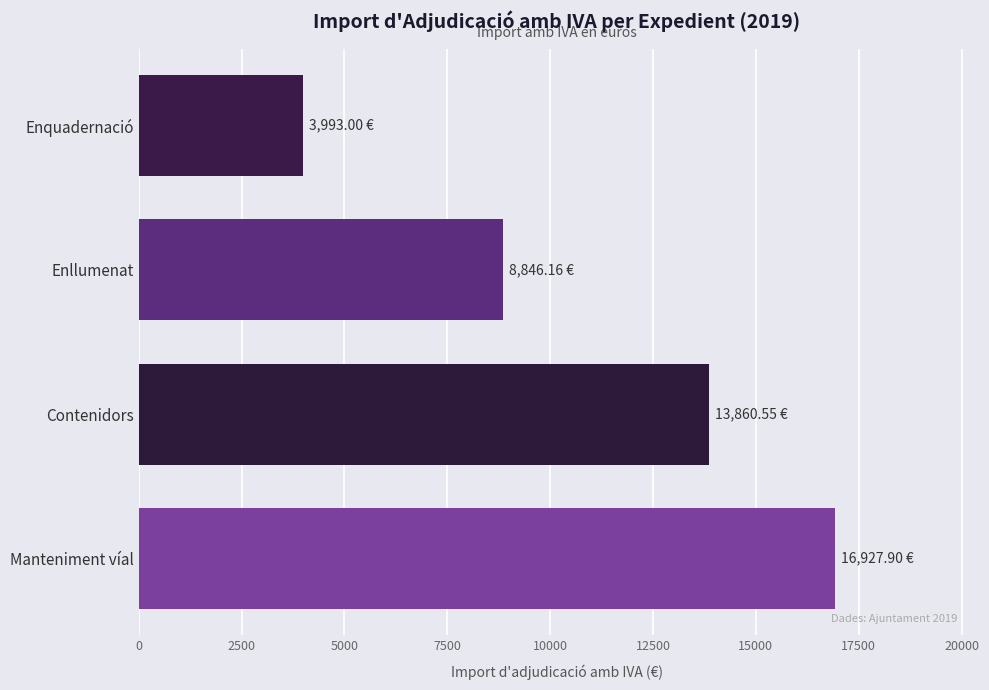

What is the difference between the maximum and minimum values?

12934.9